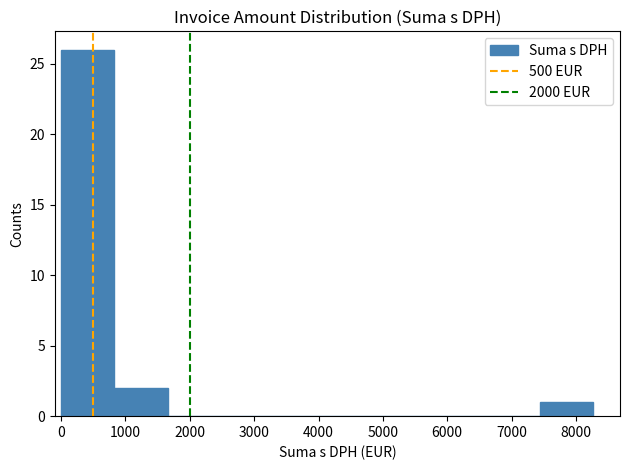

Reading left to right, transcribe this chart: for each bar, give the range it covers on the x-axis and its height. Neither the bar edges nor the heights are printed on the chart, so give them approximately, as read against the axes.

0 to 800: 26
800 to 1700: 2
1700 to 2500: 0
2500 to 3300: 0
3300 to 4100: 0
4100 to 5000: 0
5000 to 5800: 0
5800 to 6600: 0
6600 to 7400: 0
7400 to 8300: 1